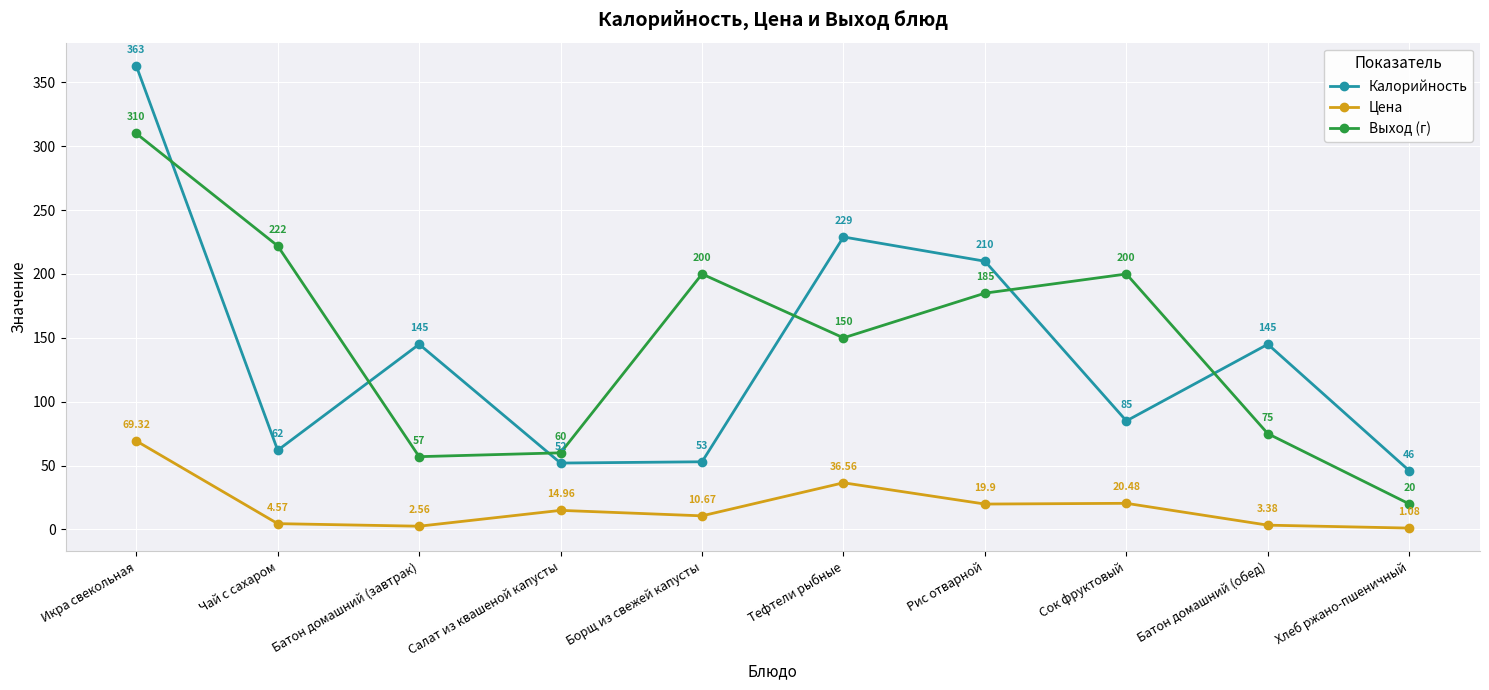

Read the Выход (г) value at Рис отварной.

185.0